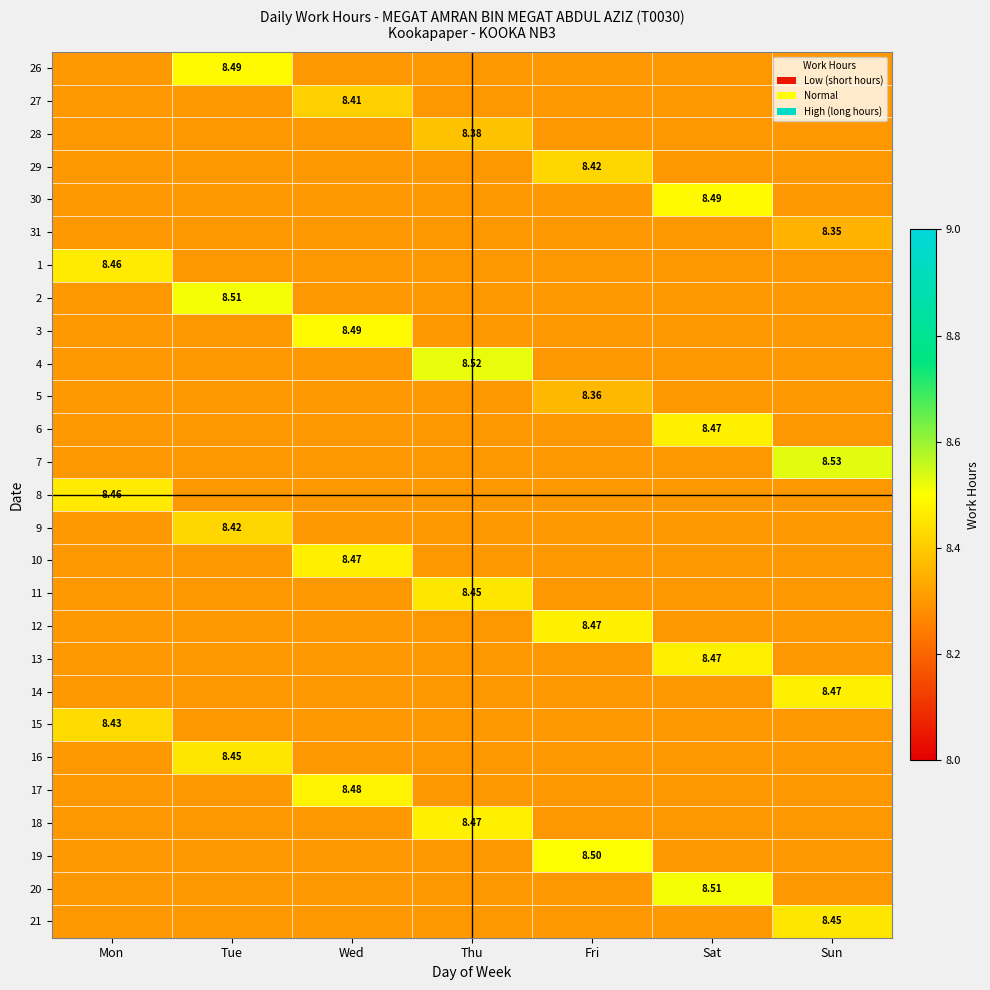

At which category does the chart reach its minimum across all series?

Mon